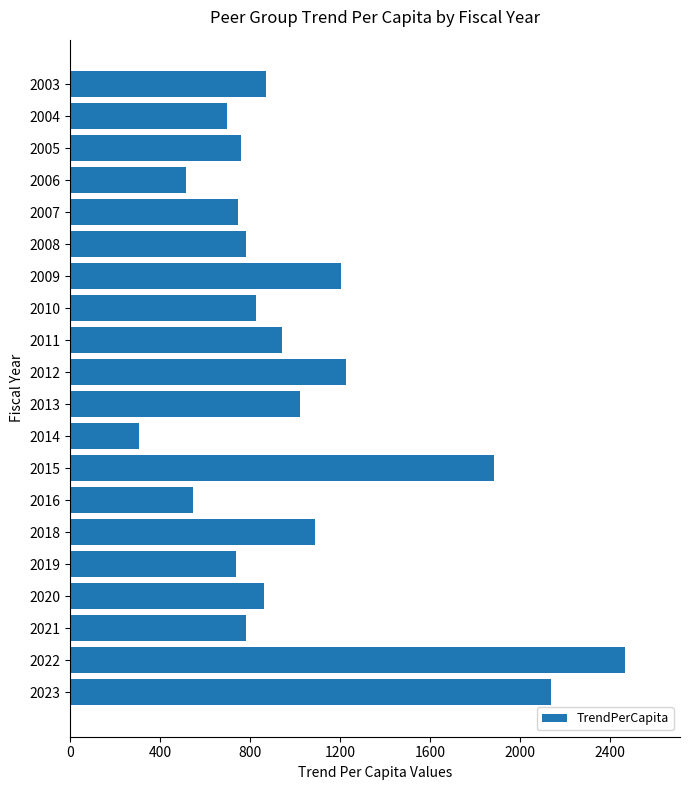

The chart shows a value of 1009.1 at 2019. True or false?

False